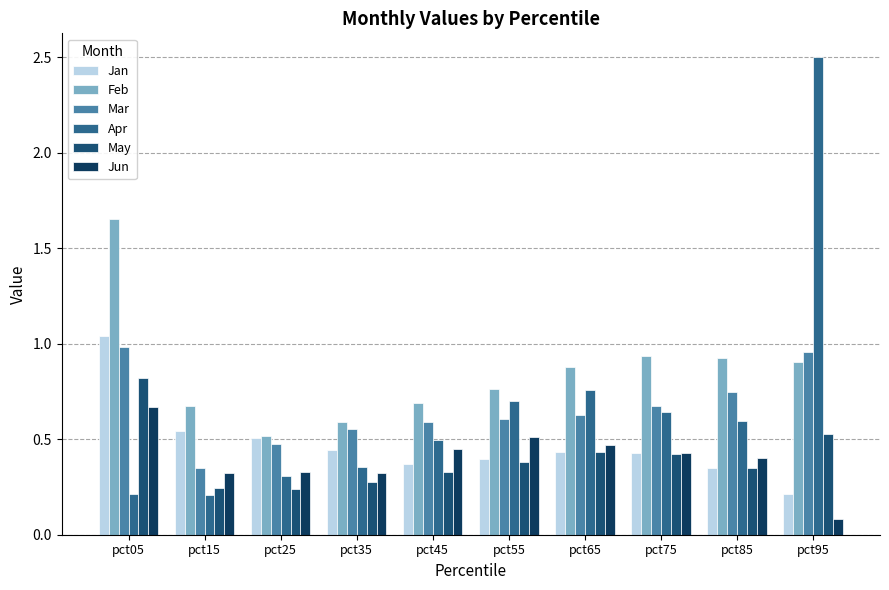

Reading left to right, extract all data points from this chart.

Jan: pct05=1.0	pct15=0.5	pct25=0.5	pct35=0.4	pct45=0.4	pct55=0.4	pct65=0.4	pct75=0.4	pct85=0.3	pct95=0.2
Feb: pct05=1.7	pct15=0.7	pct25=0.5	pct35=0.6	pct45=0.7	pct55=0.8	pct65=0.9	pct75=0.9	pct85=0.9	pct95=0.9
Mar: pct05=1.0	pct15=0.3	pct25=0.5	pct35=0.6	pct45=0.6	pct55=0.6	pct65=0.6	pct75=0.7	pct85=0.7	pct95=1.0
Apr: pct05=0.2	pct15=0.2	pct25=0.3	pct35=0.4	pct45=0.5	pct55=0.7	pct65=0.8	pct75=0.6	pct85=0.6	pct95=2.5
May: pct05=0.8	pct15=0.2	pct25=0.2	pct35=0.3	pct45=0.3	pct55=0.4	pct65=0.4	pct75=0.4	pct85=0.4	pct95=0.5
Jun: pct05=0.7	pct15=0.3	pct25=0.3	pct35=0.3	pct45=0.4	pct55=0.5	pct65=0.5	pct75=0.4	pct85=0.4	pct95=0.1